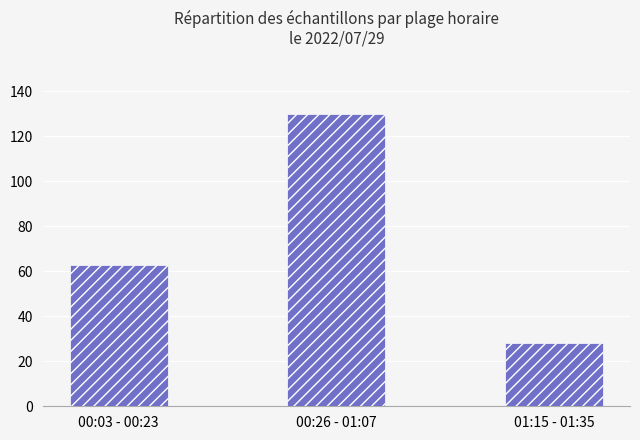

What is the label of the 2nd bar from the right?

00:26 - 01:07